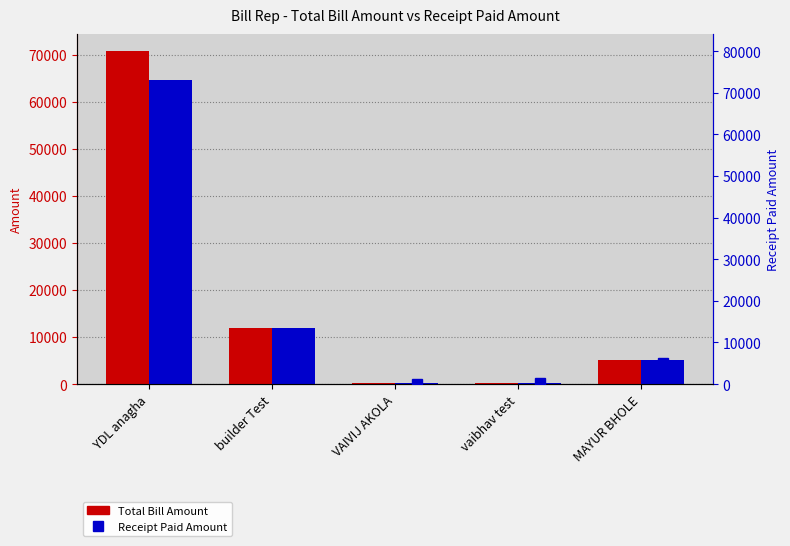

What are all the series names shown in the legend?

Total Bill Amount, Receipt Paid Amount